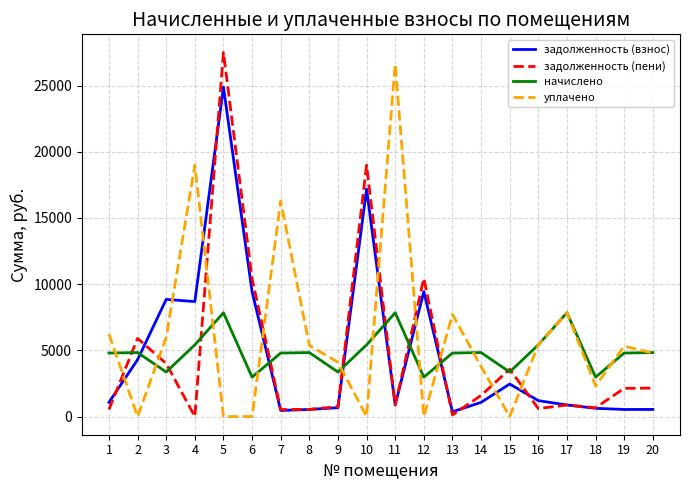

What are all the series names shown in the legend?

задолженность (взнос), задолженность (пени), начислено, уплачено